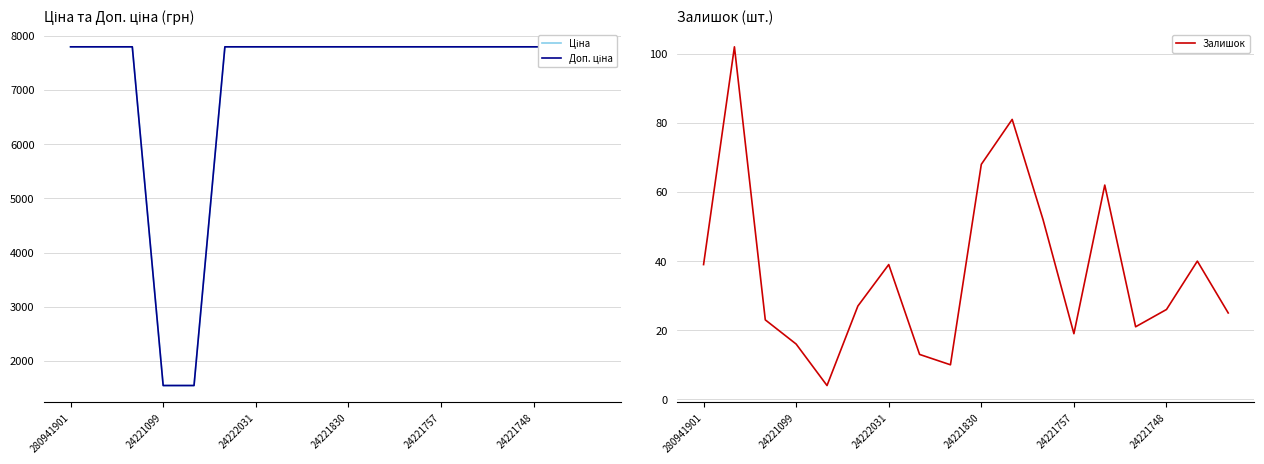

The value of Залишок at 24221099 is 16. True or false?

True